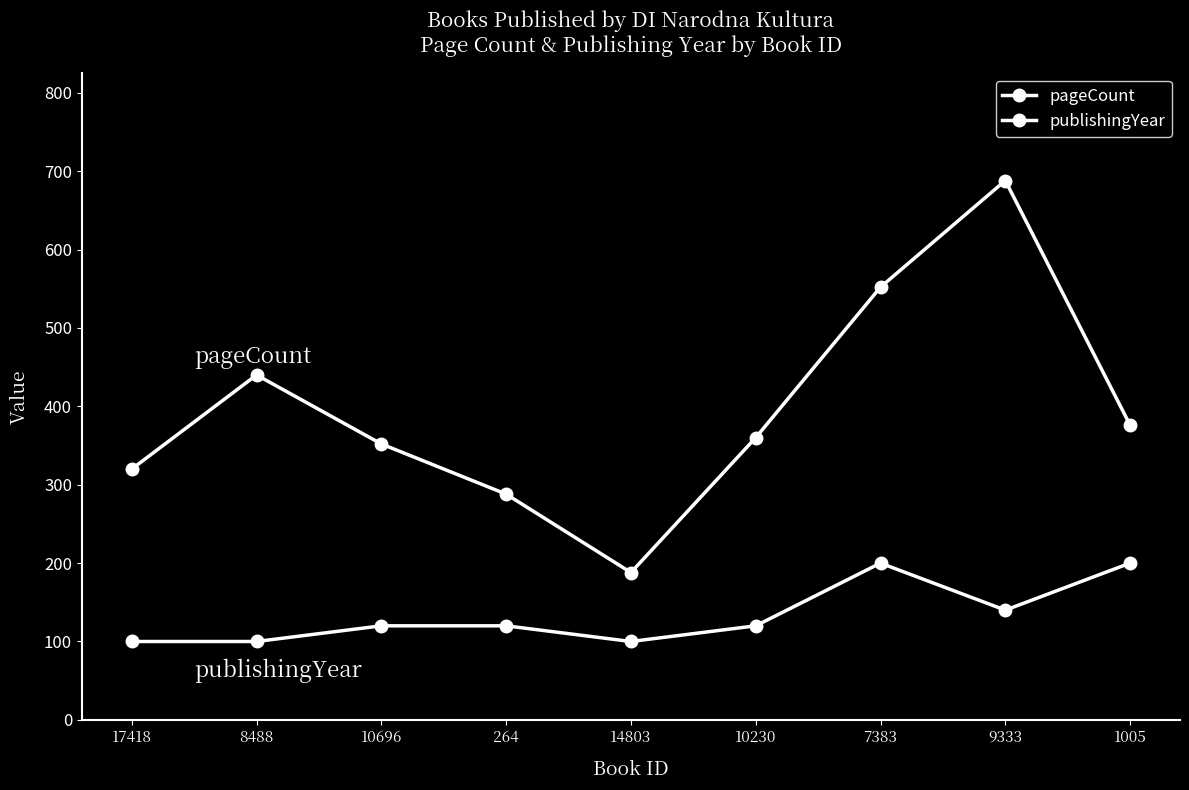

Reading right to left, transcribe all the data shown in this chart.

pageCount: 376	688	552	360	188	288	352	440	320
publishingYear: 200	140	200	120	100	120	120	100	100